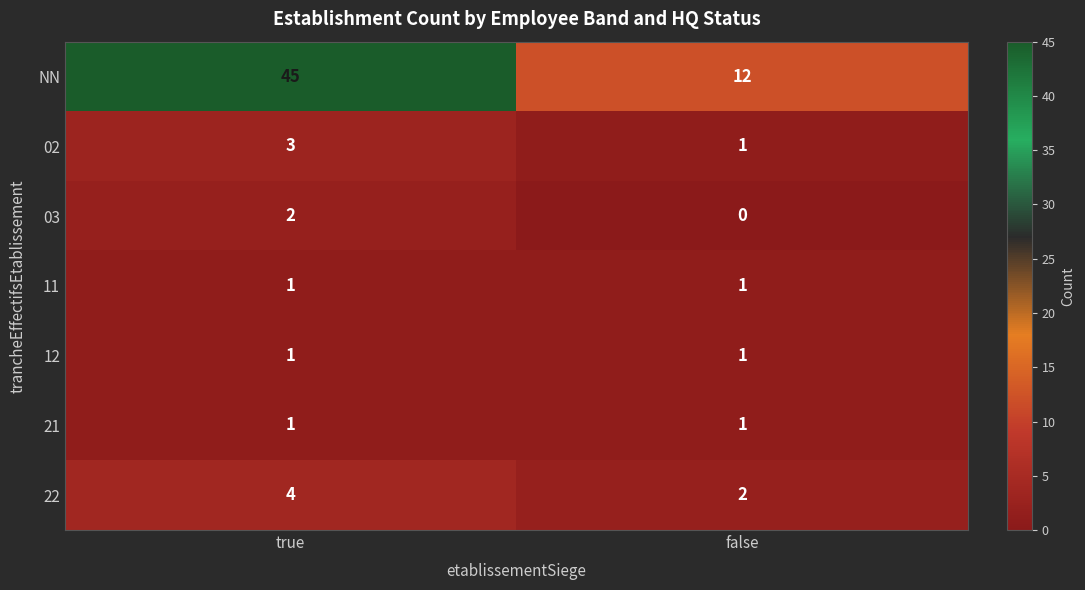

What is the spread (max minus min) of values at false?

12